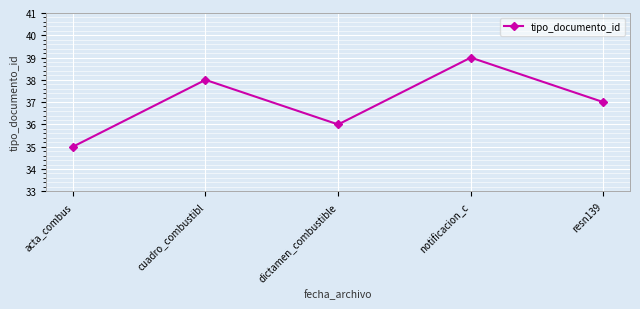

Which label corresponds to the smallest value in the chart?

acta_combus